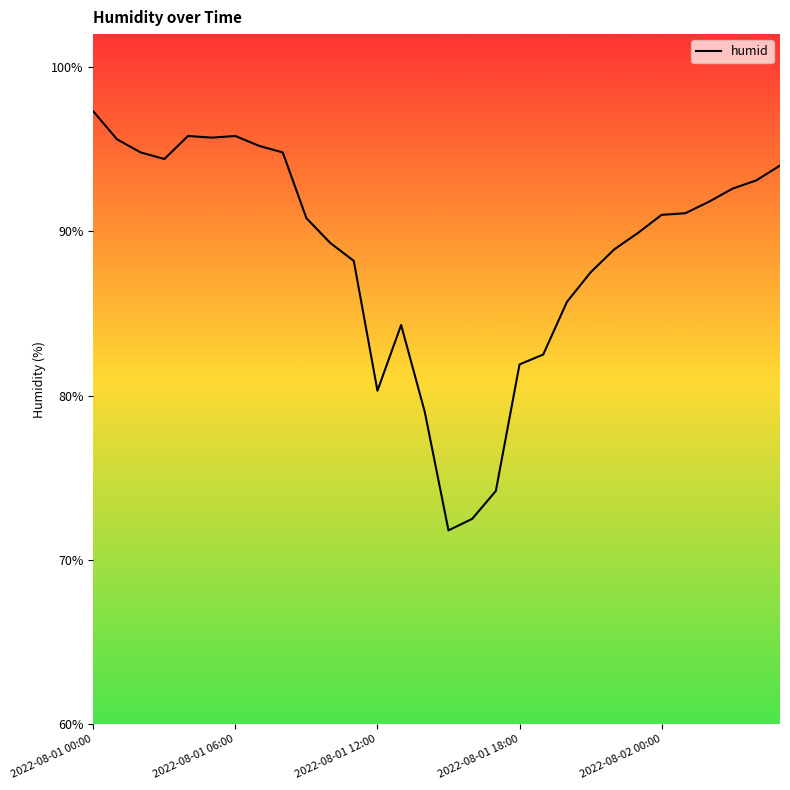

What is the greatest value displayed?

97.3